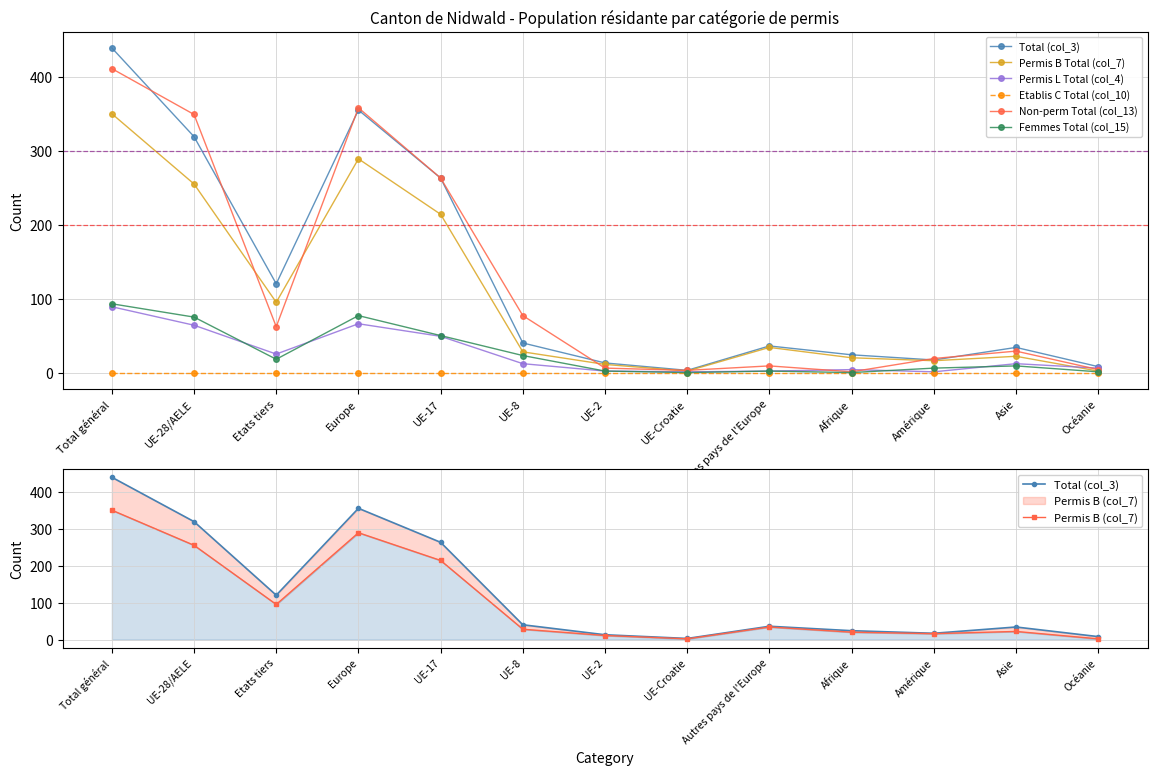

True or false: Total (col_3) has a value of 439 at Total général.

True